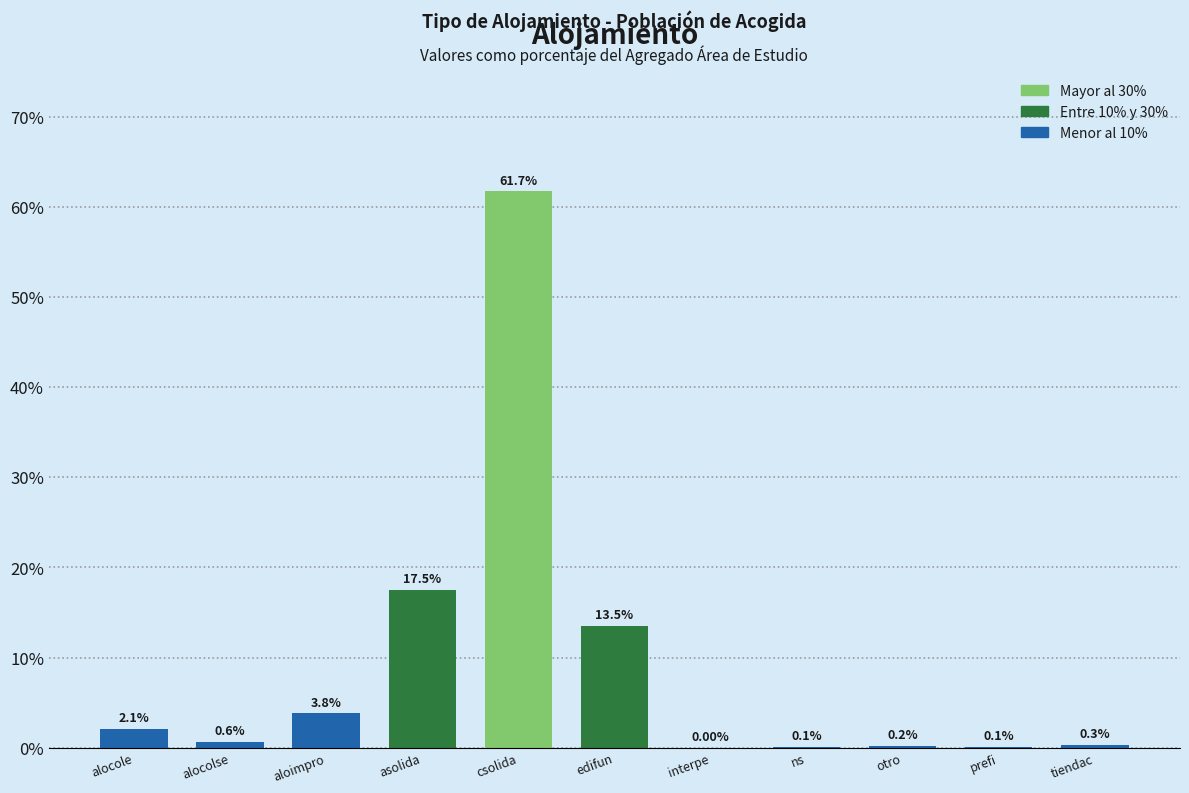

At which category does the chart reach its peak across all series?

csolida